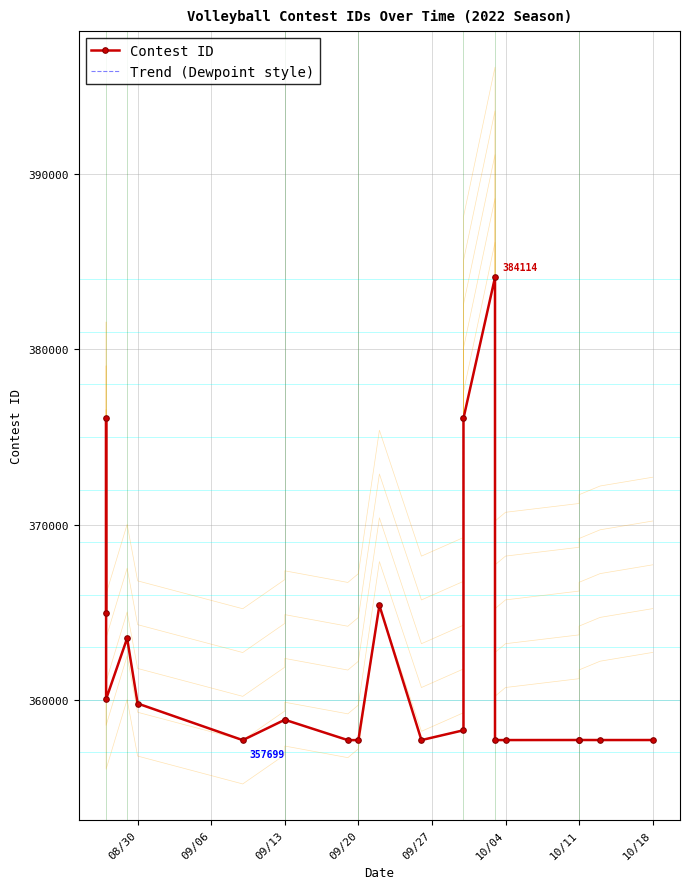

What is the greatest value displayed?

384114